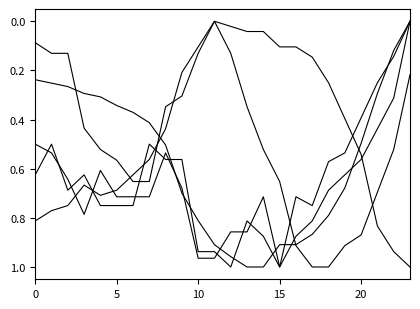

How many lines are shown in the chart?

5